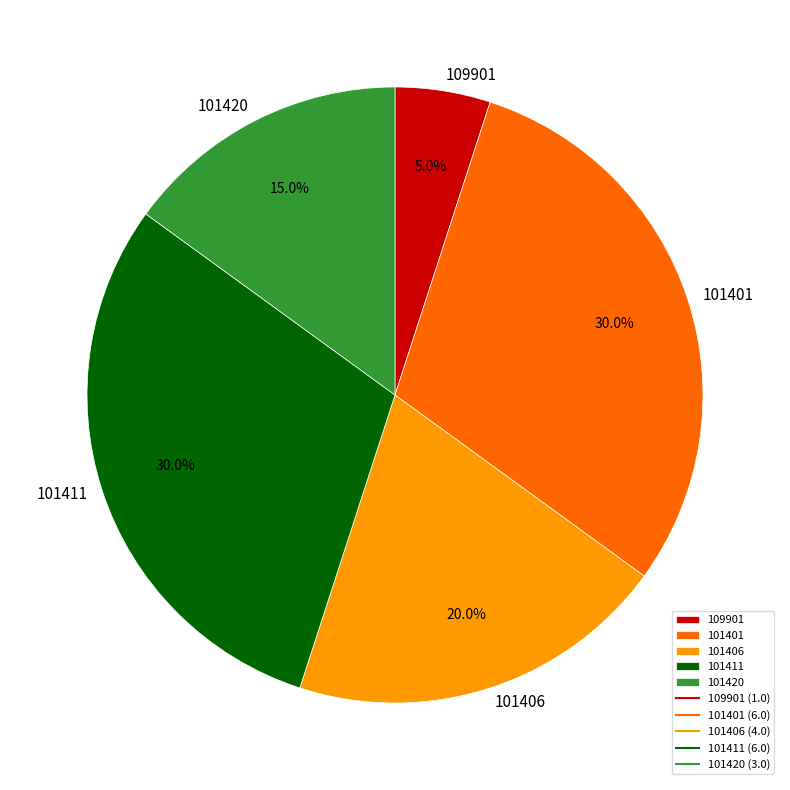

True or false: 101401 accounts for 30% of the total.

True